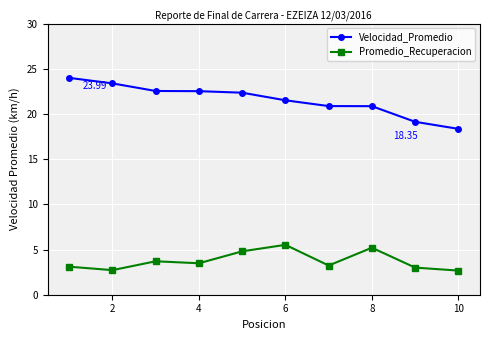

What is the difference between the maximum and minimum values in the Velocidad_Promedio series?

5.6